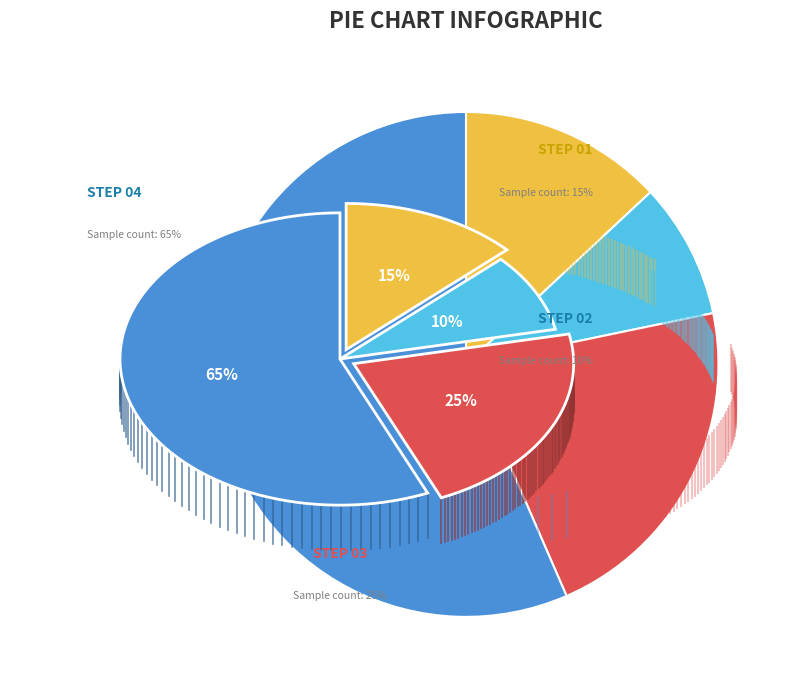

Count the number of slices in the pie.

4